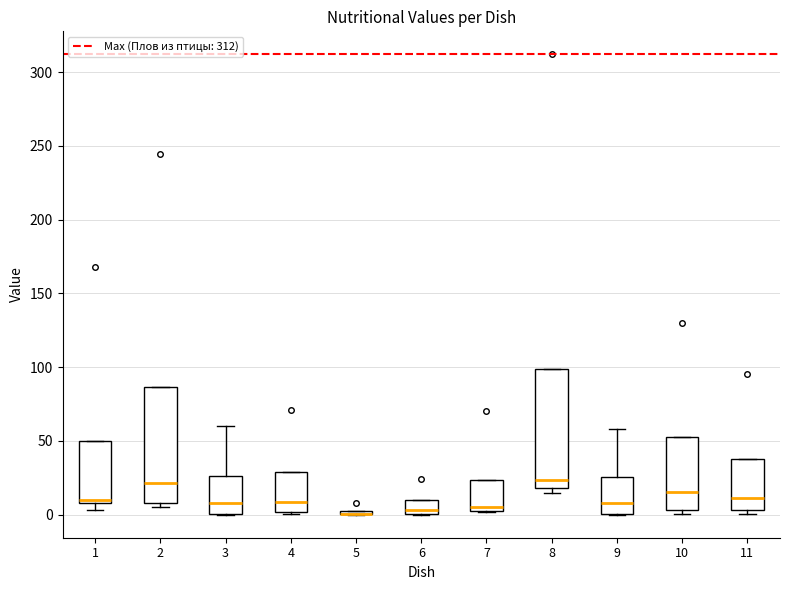

Where is the upper edge of the box at x = 1 on the y-axis? The values are not printed on the chart, so give them approximately, as read against the axis.

50